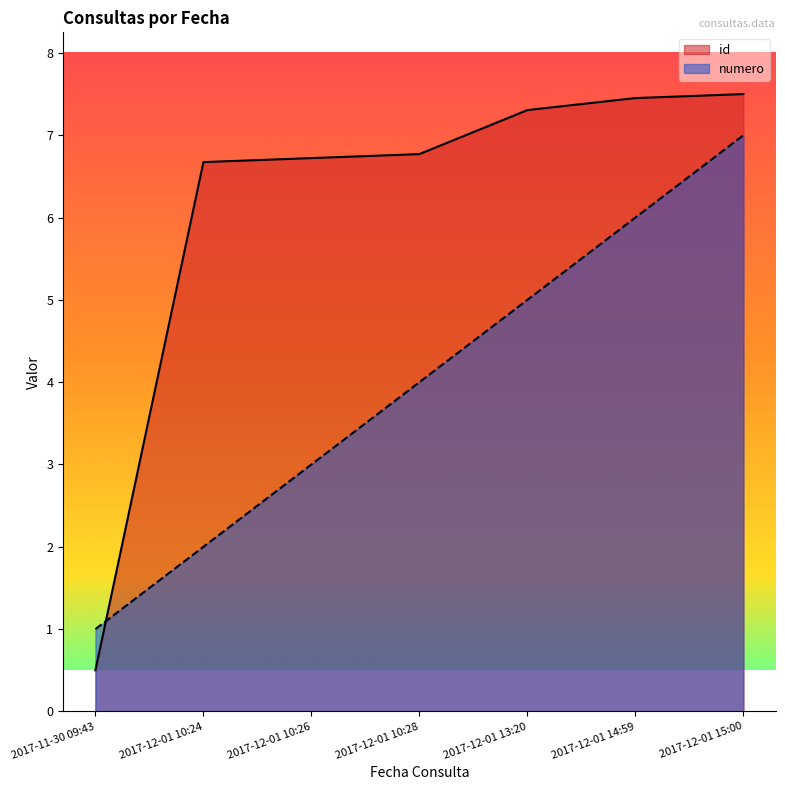

What are all the series names shown in the legend?

id, numero